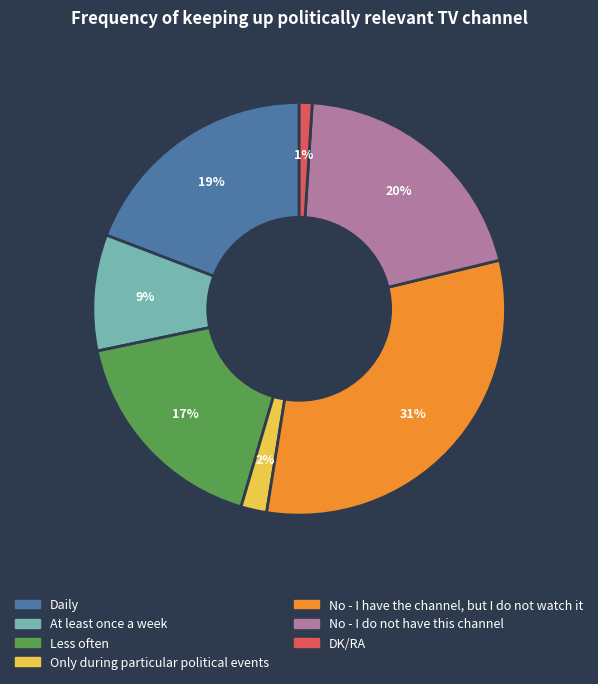

The Less often slice represents 17% of the pie. True or false?

True